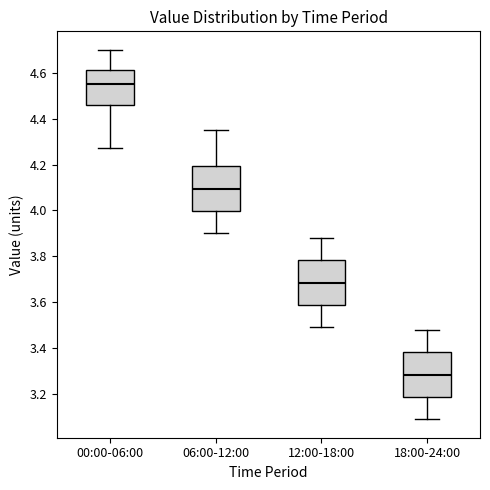

Where does the median line of the box for 18:00-24:00 sit on the y-axis? The values are not printed on the chart, so give them approximately, as read against the axis.

3.28